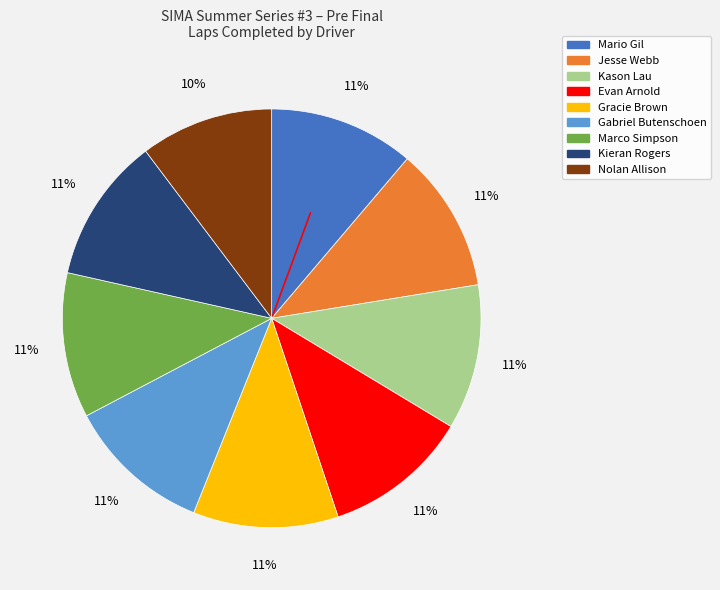

Is the sum of Kieran Rogers and Kason Lau greater than half?

No